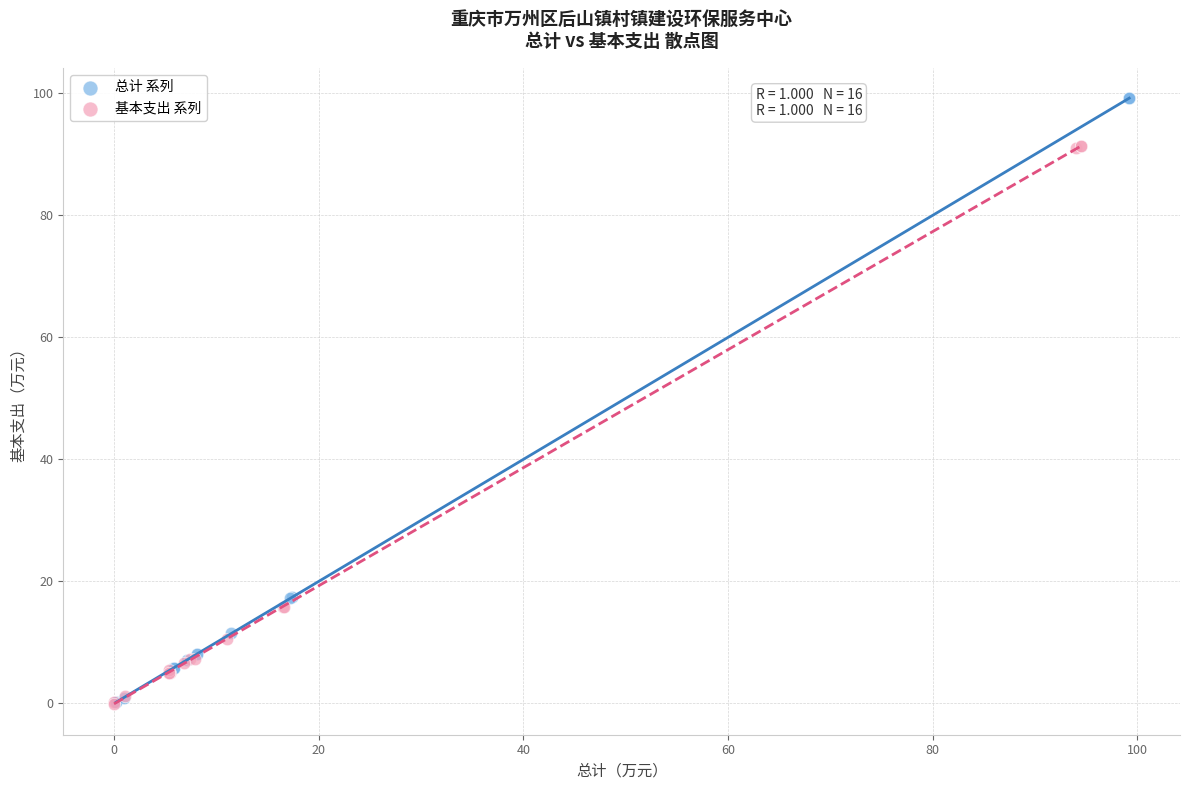

Which series has the widest spread of Y values?

总计 系列